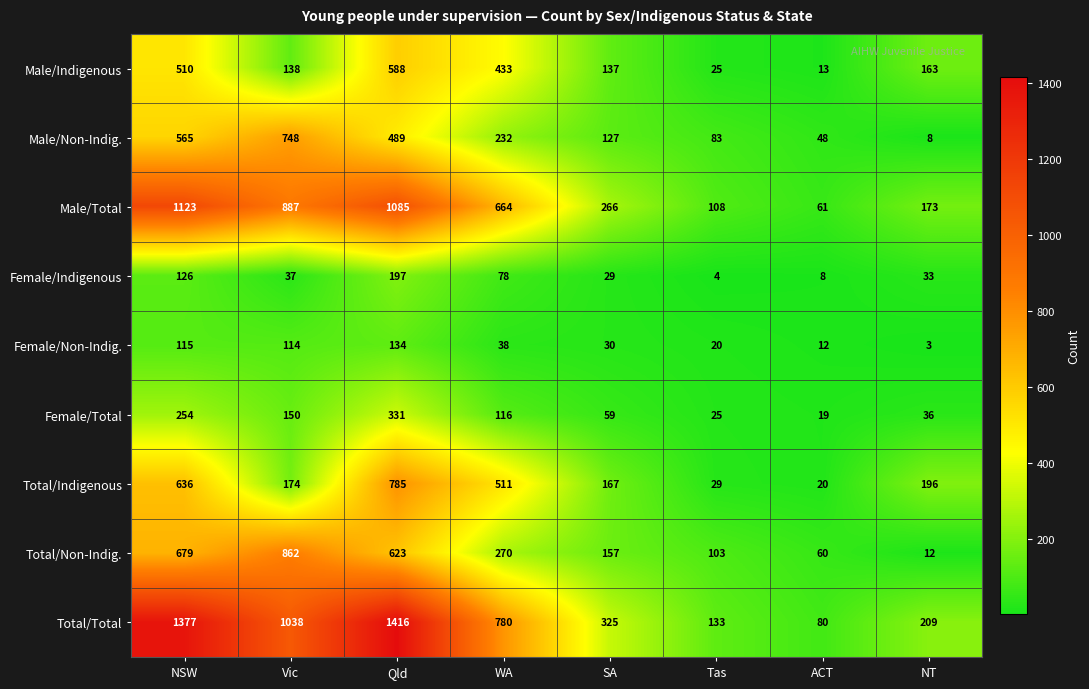

At which label does Total/Non-Indig. reach its minimum?

NT